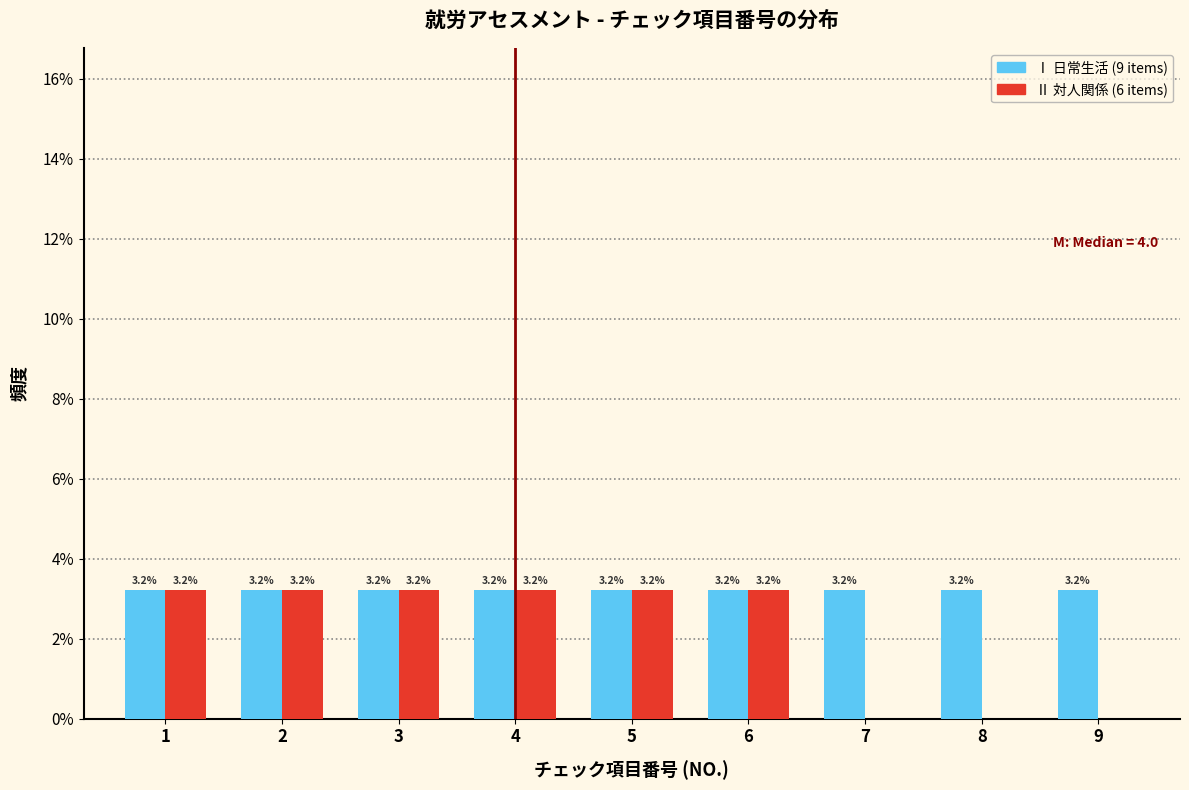

Reading left to right, transcribe all the data shown in this chart.

Ⅰ 日常生活: 1=3.2	2=3.2	3=3.2	4=3.2	5=3.2	6=3.2	7=3.2	8=3.2	9=3.2
Ⅱ 対人関係: 1=3.2	2=3.2	3=3.2	4=3.2	5=3.2	6=3.2	7=0.0	8=0.0	9=0.0